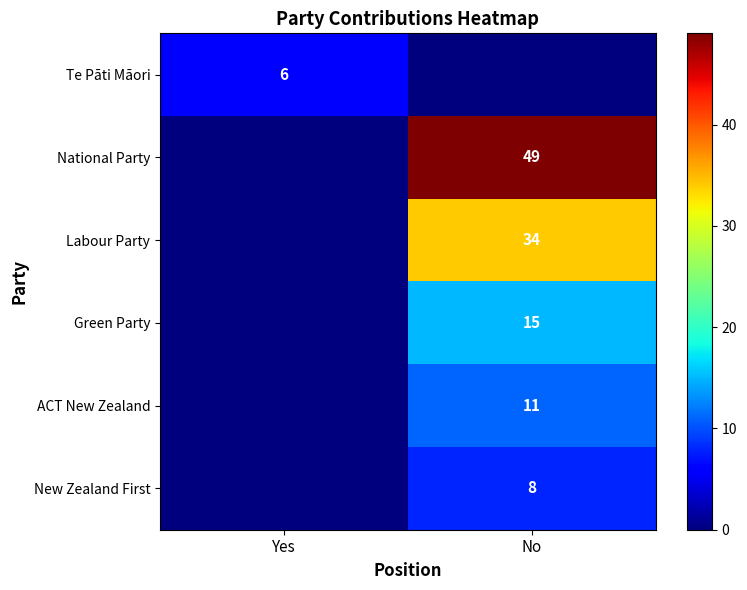

The National Party series shows 49 at No. True or false?

True